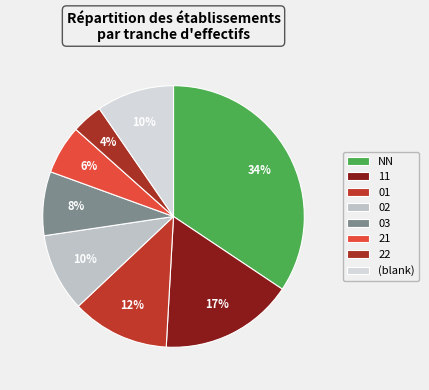

To the nearest percent, what is the combined percentage of NN and 03?

42%